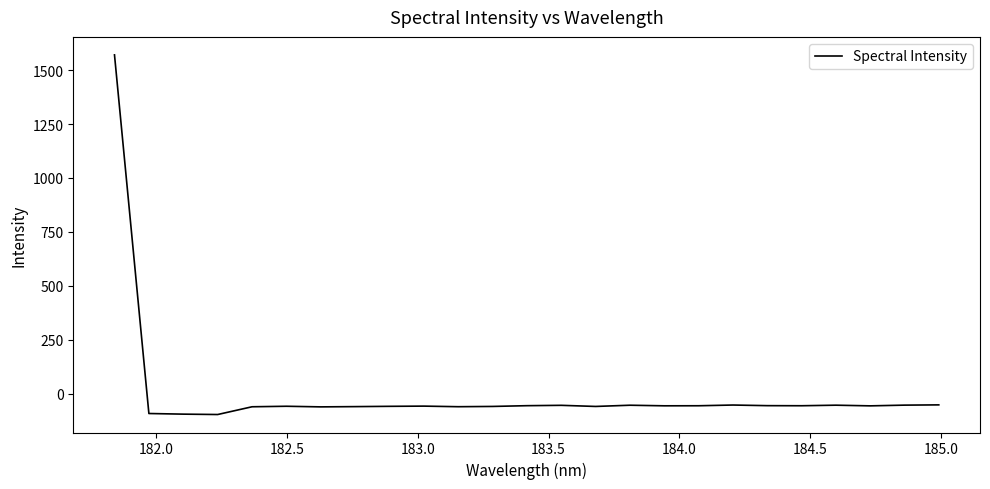

What is the difference between the maximum and minimum values?

1667.2